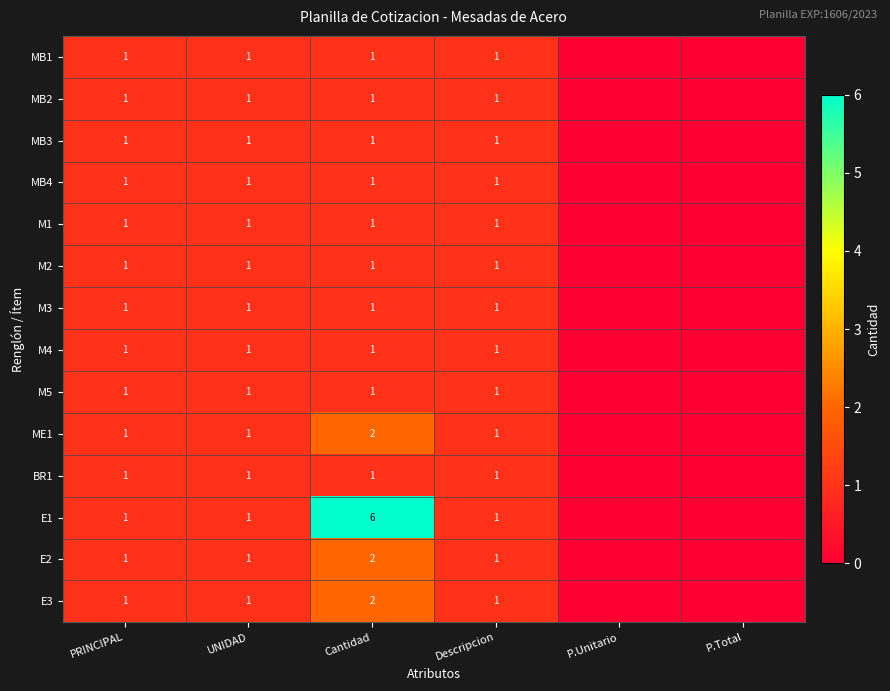

Is it true that M1 equals 1 at UNIDAD?

True